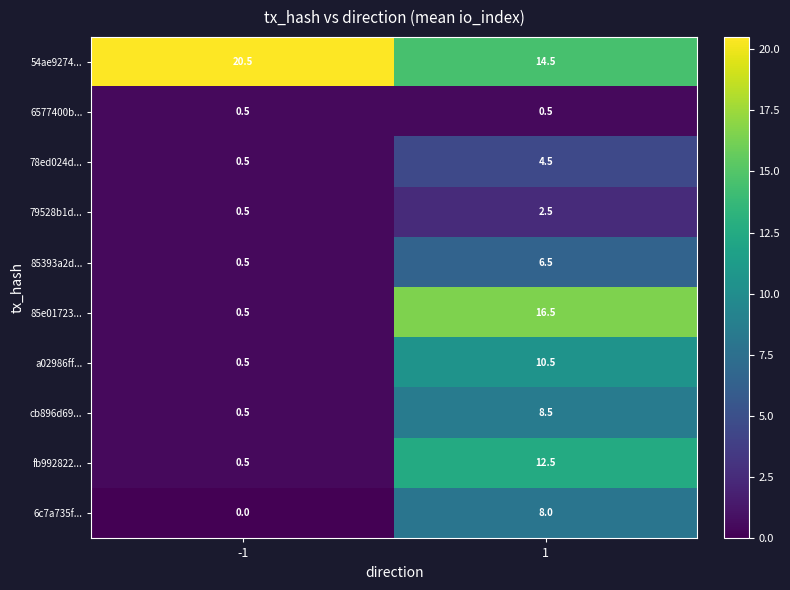

What is the sum of the fb992822... values at 1 and -1?

13.0